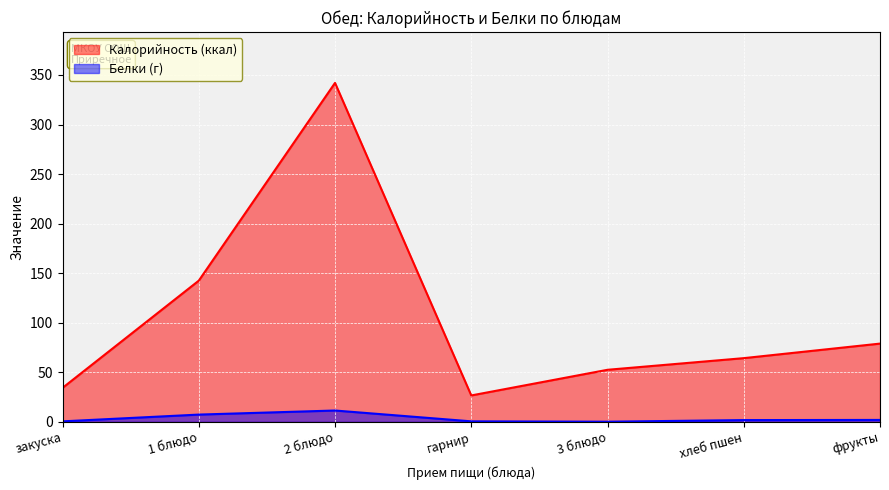

What is the difference between the highest and lowest values at закуска?

33.8